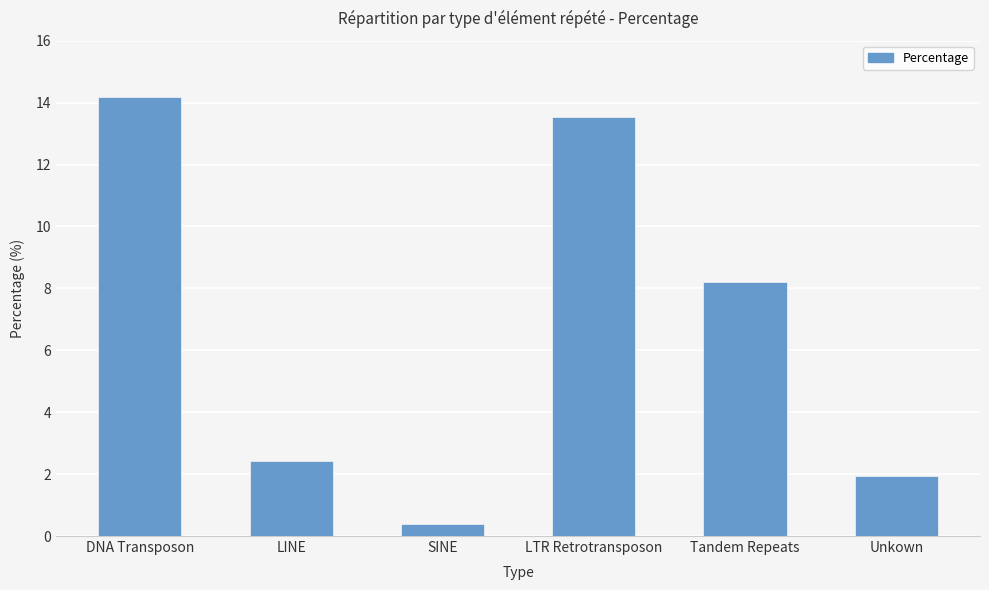

Are the bars grouped side by side (vs. stacked)?

No